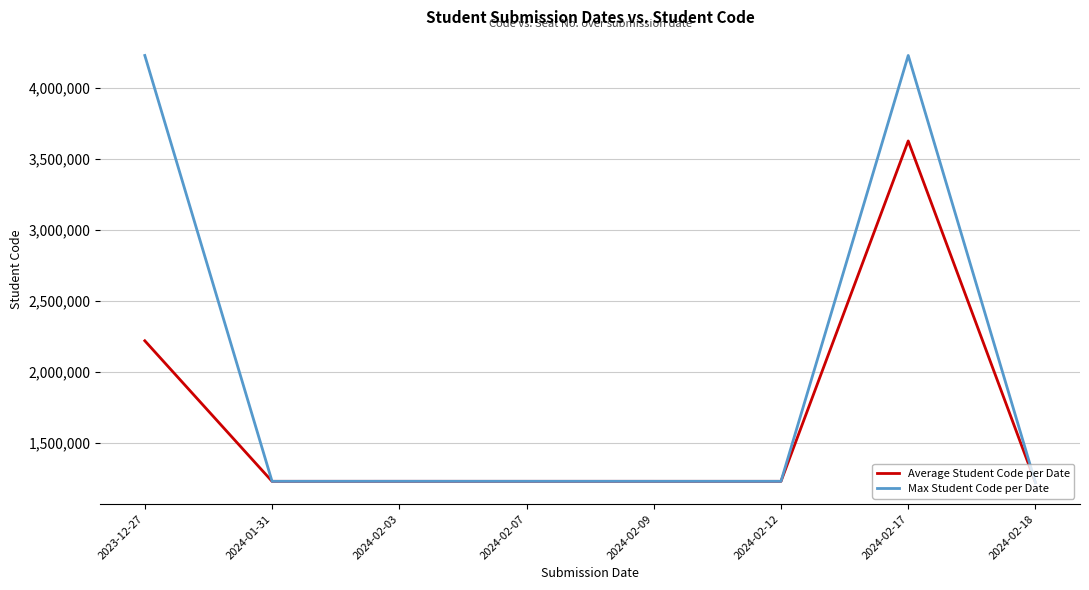

What is the difference between the maximum and minimum values in the Average Student Code per Date series?

2407868.4